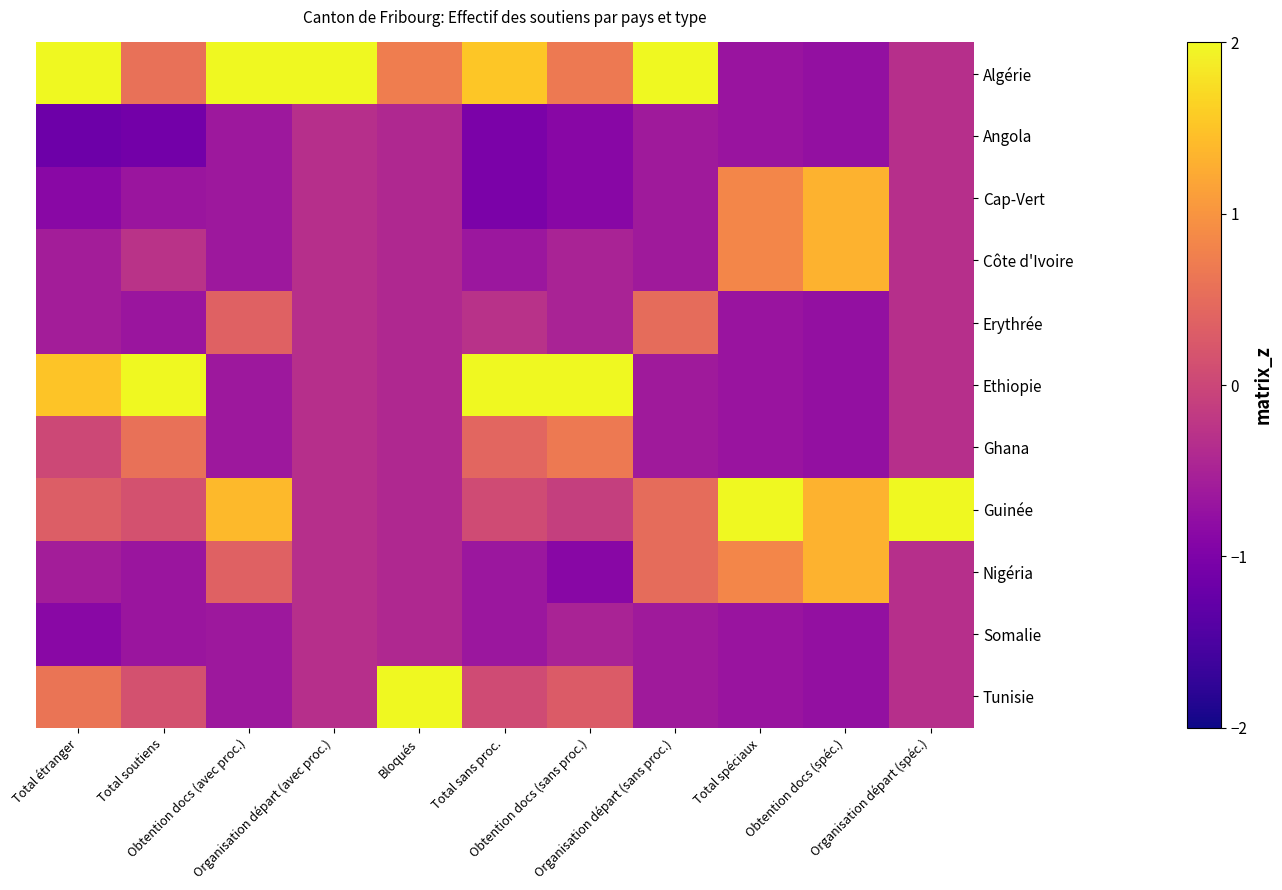

How many series are shown in this chart?

11